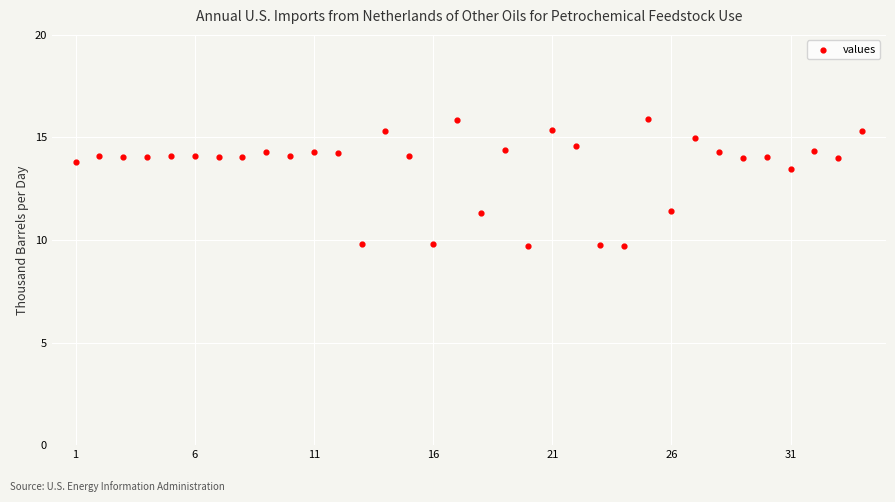

What is the range of Y values (max minus min)?

6.2